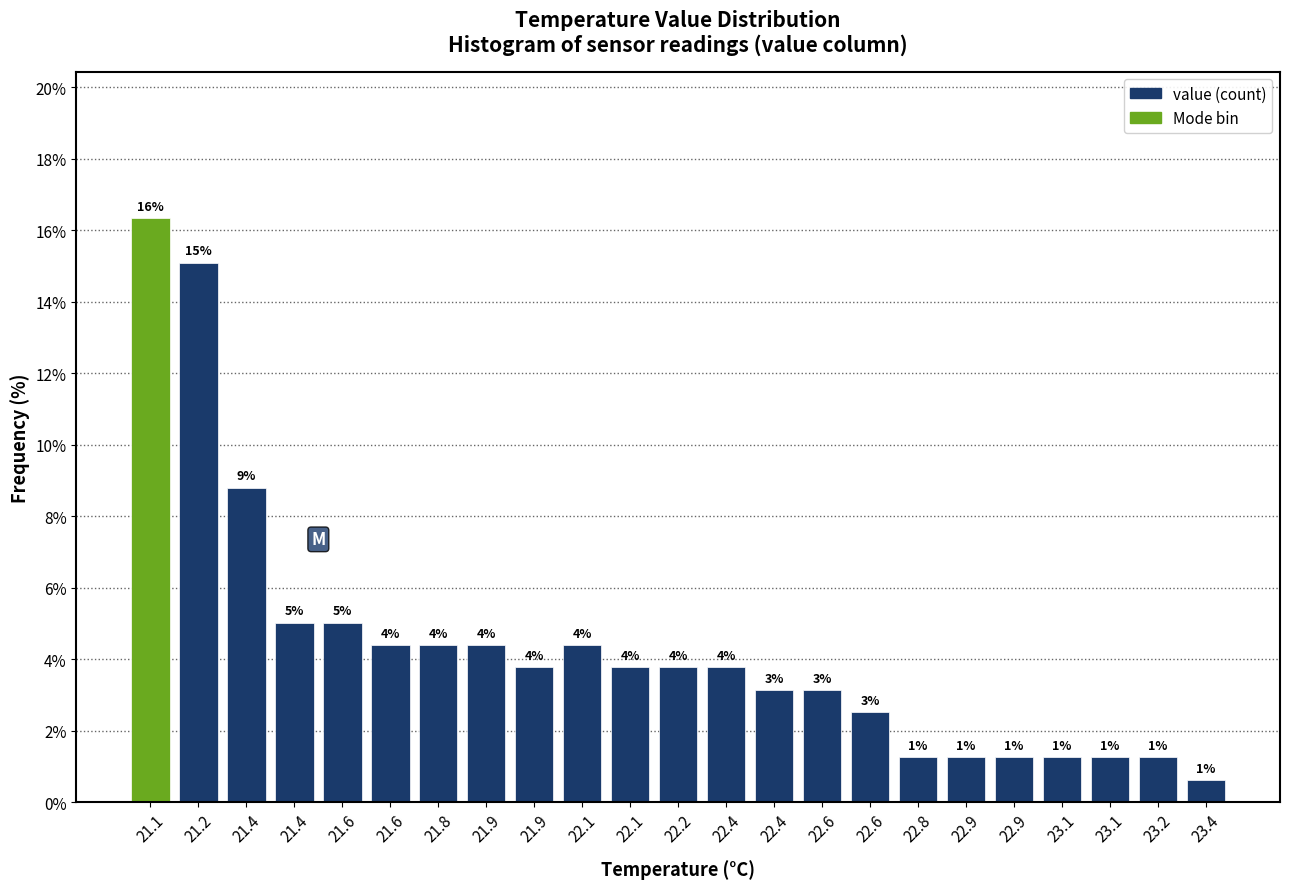

Does the chart contain any negative values?

No